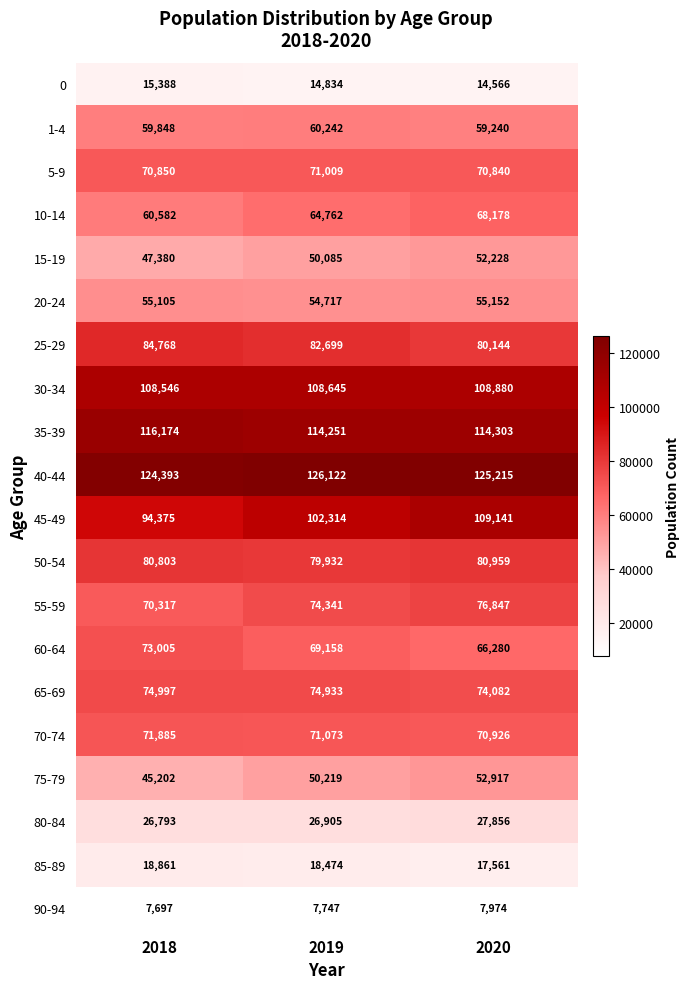

Count the number of data series in this chart.

20